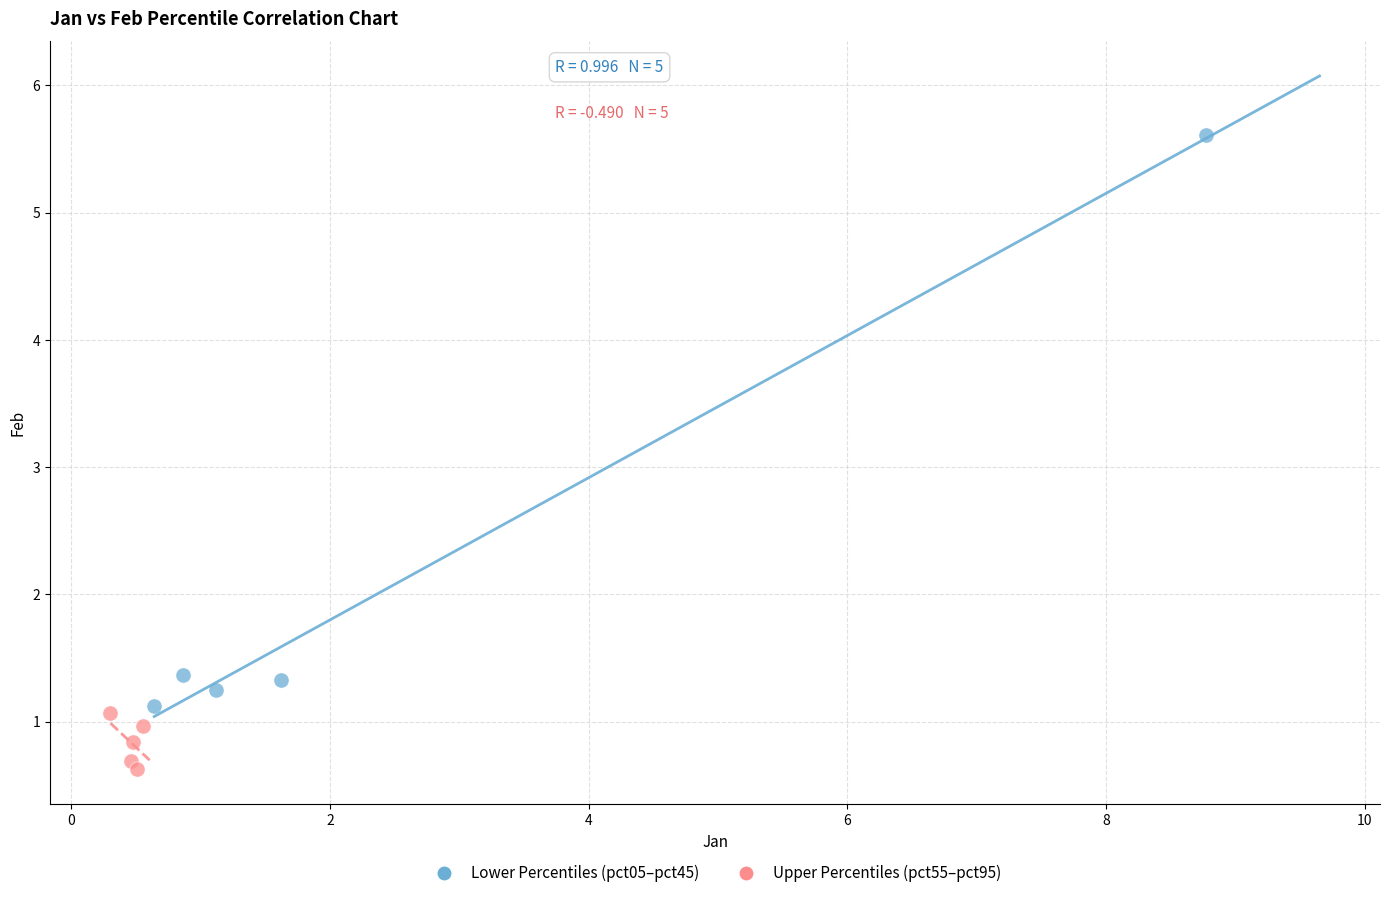

Which series contains the highest Y value?

Lower Percentiles (pct05–pct45)